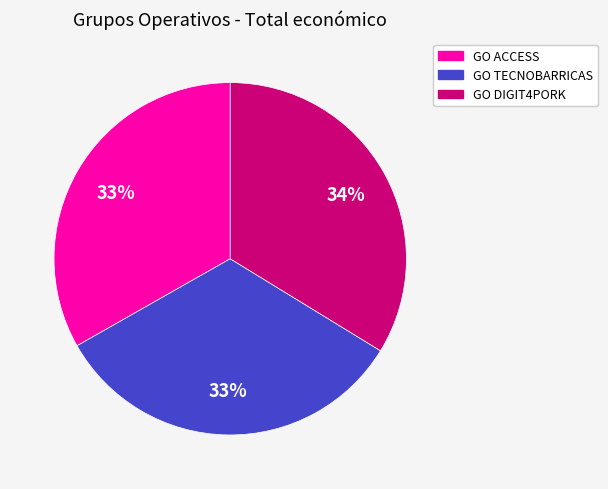

To the nearest percent, what is the difference between the GO TECNOBARRICAS and GO DIGIT4PORK slice percentages?

1%